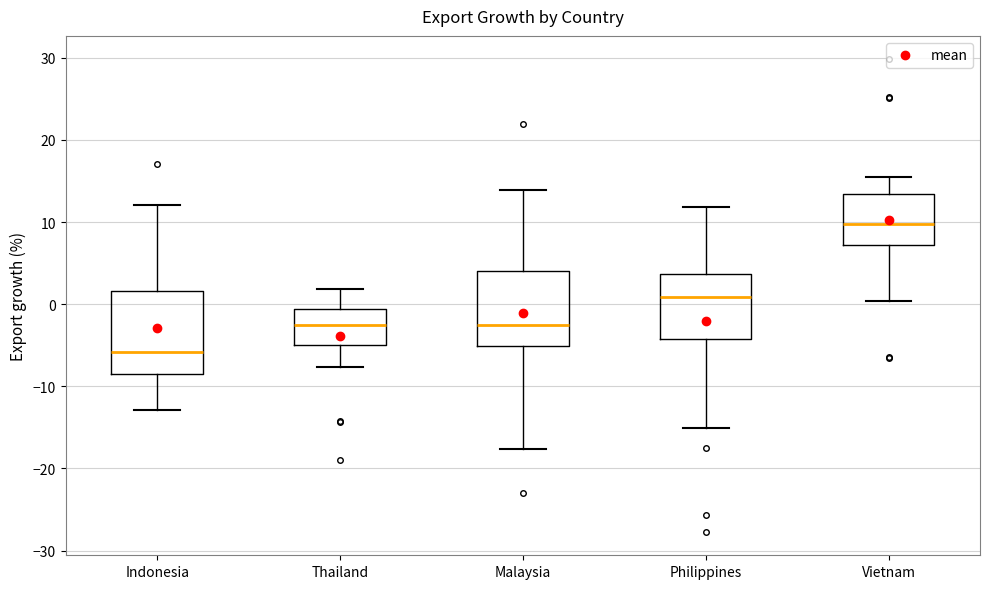

Reading left to right, read every box against the y-axis: the position of its median line, the range the box covers, and the ends of its whiskers. The values are not printed on the chart, so give them approximately, as read against the axis.

Indonesia: median -6, box -8 to 2, whiskers -13 to 12
Thailand: median -2, box -5 to -1, whiskers -8 to 2
Malaysia: median -2, box -5 to 4, whiskers -18 to 14
Philippines: median 1, box -4 to 4, whiskers -15 to 12
Vietnam: median 10, box 7 to 13, whiskers 0 to 16